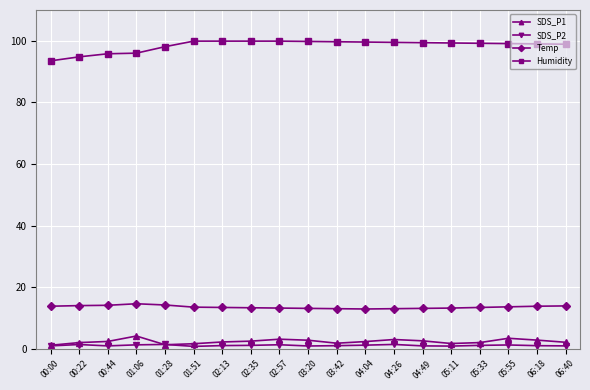

What is the difference between the maximum and minimum values in the Temp series?

1.7